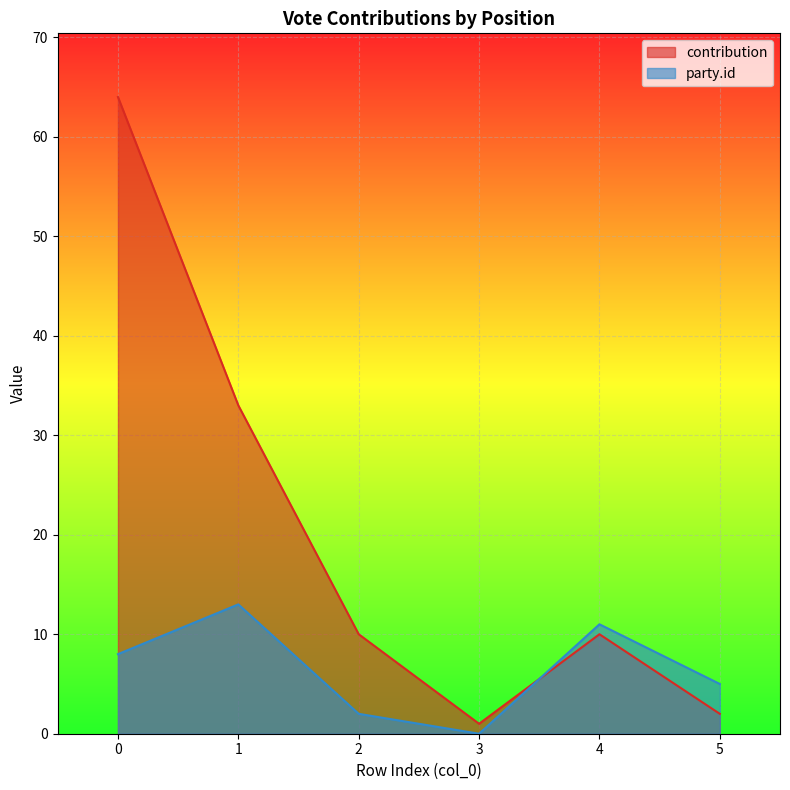

Reading left to right, what are all the values shown in this chart?

contribution: 0=64	1=33	2=10	3=1	4=10	5=2
party.id: 0=8	1=13	2=2	3=0	4=11	5=5